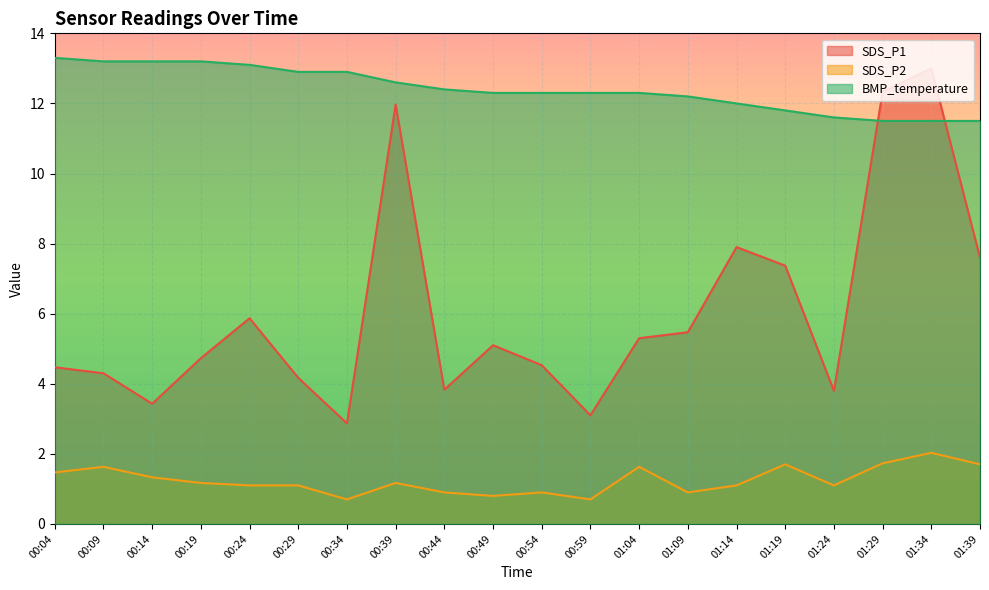

True or false: BMP_temperature and SDS_P2 intersect in this chart.

False